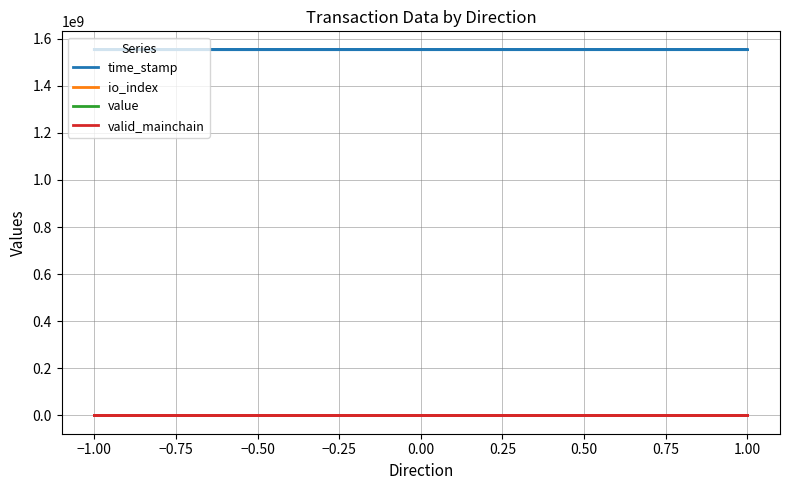

The time_stamp series shows 2361296644.2 at 1.00. True or false?

False